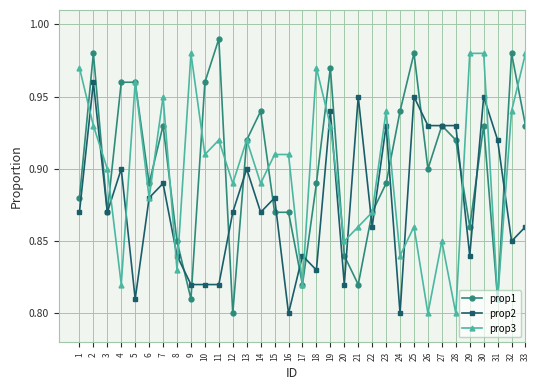

True or false: prop3 has a value of 1.5 at 16.

False